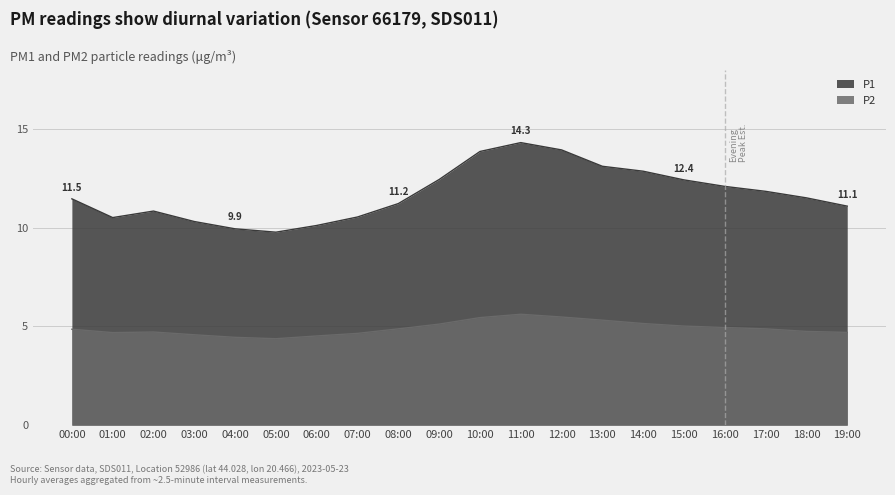

At which category is the sum across all series the highest?

11:00